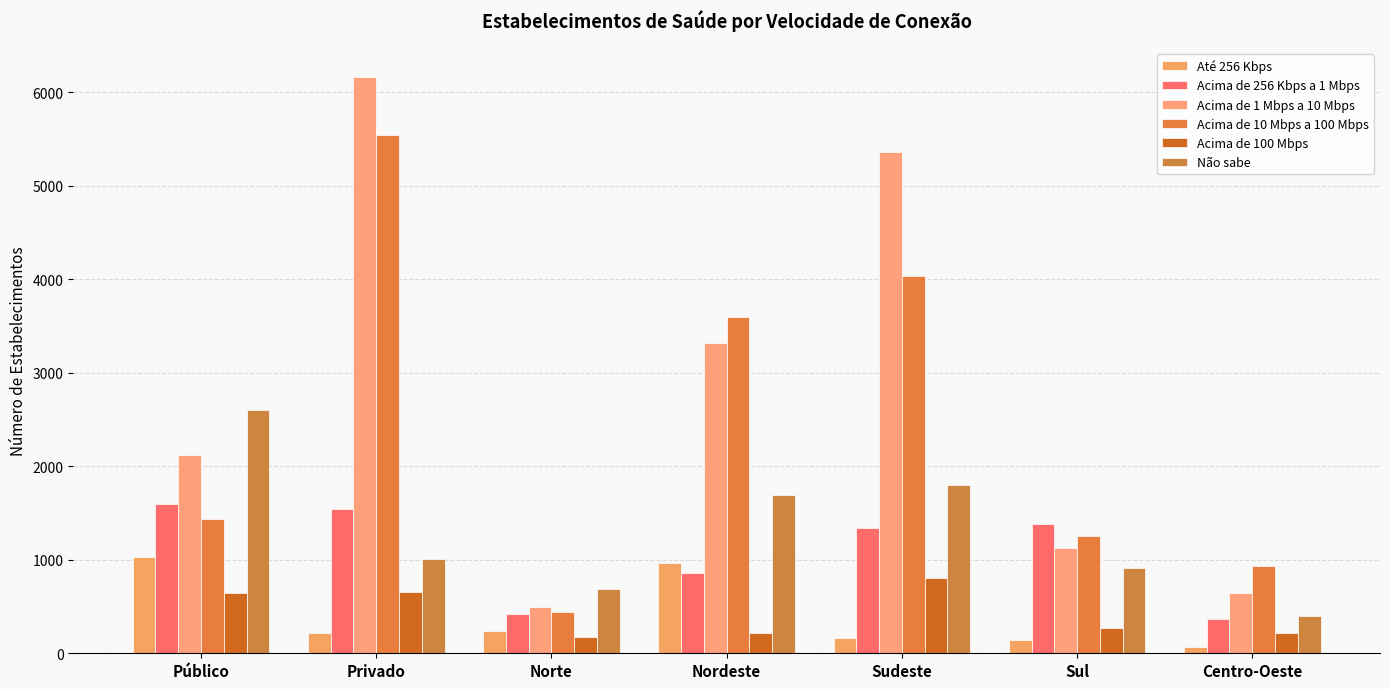

Which series has the largest total across all categories?

Acima de 1 Mbps a 10 Mbps